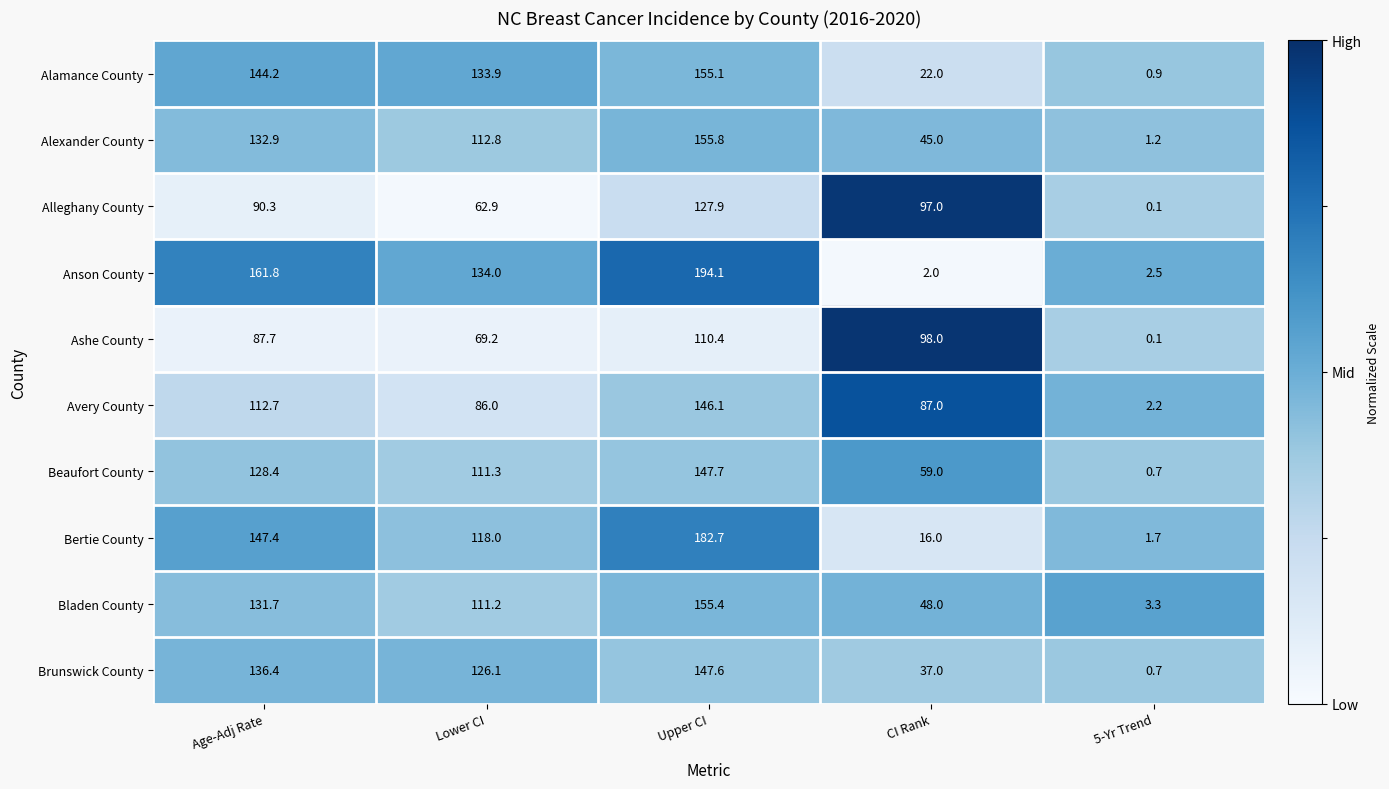

List the series in order of their peak value, lowest first.

Ashe County, Alleghany County, Avery County, Brunswick County, Beaufort County, Alamance County, Bladen County, Alexander County, Bertie County, Anson County